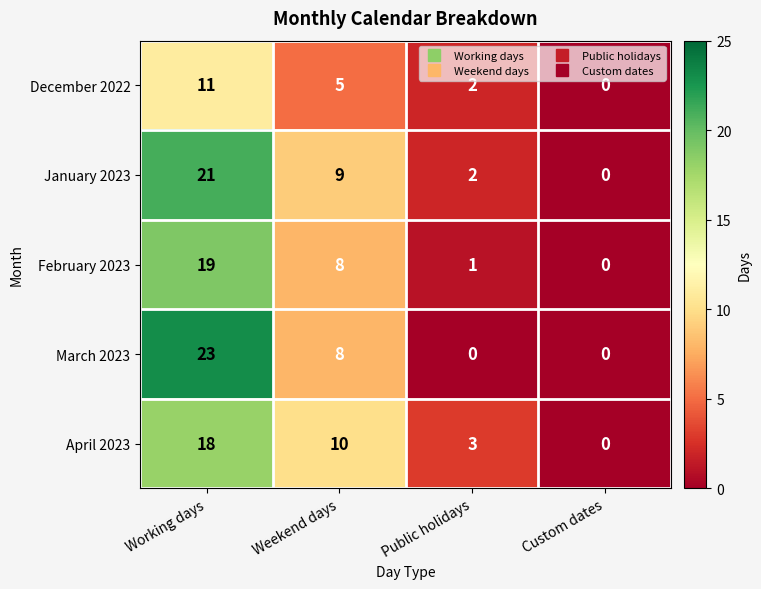

At how many categories does at least one series exceed 19?

1